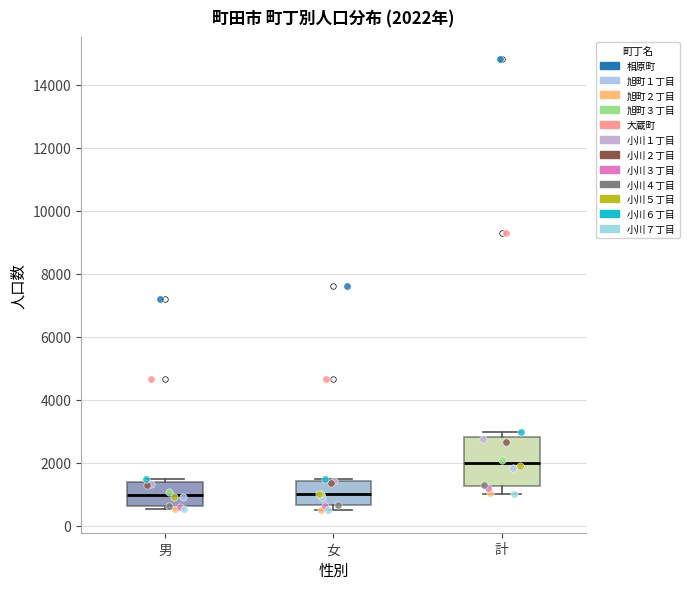

Which box has the highest median line?

計